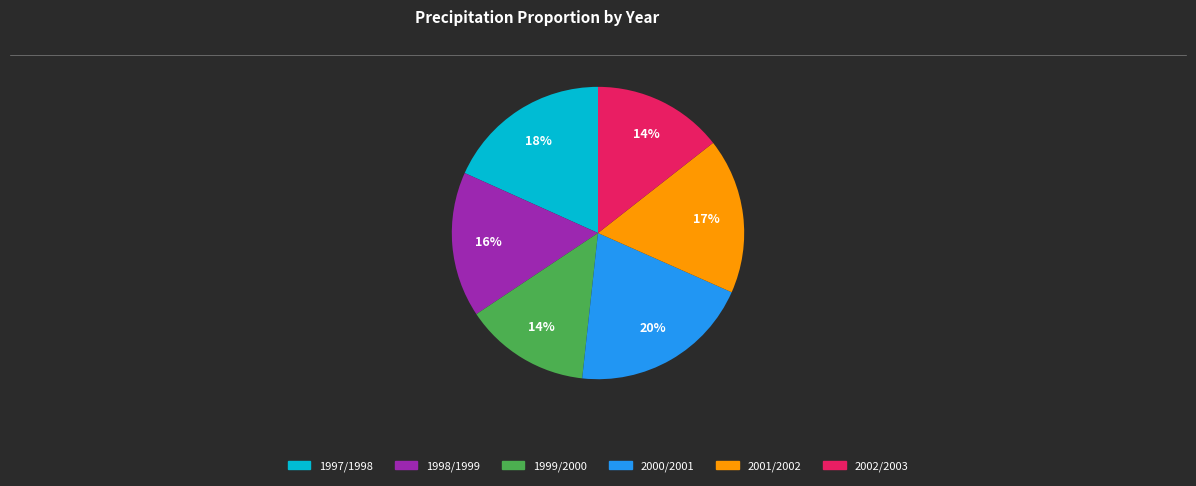

What percentage is the 1997/1998 slice, to the nearest percent?

18%